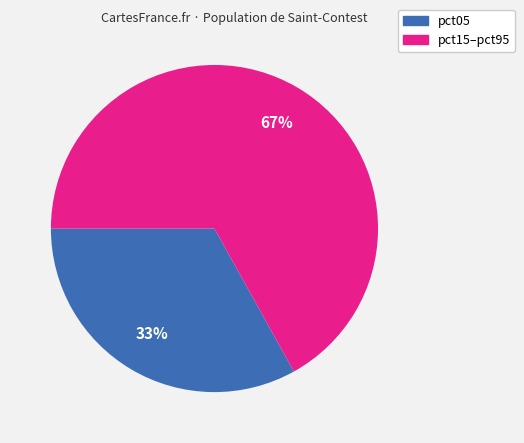

To the nearest percent, what is the average slice percentage?

50%